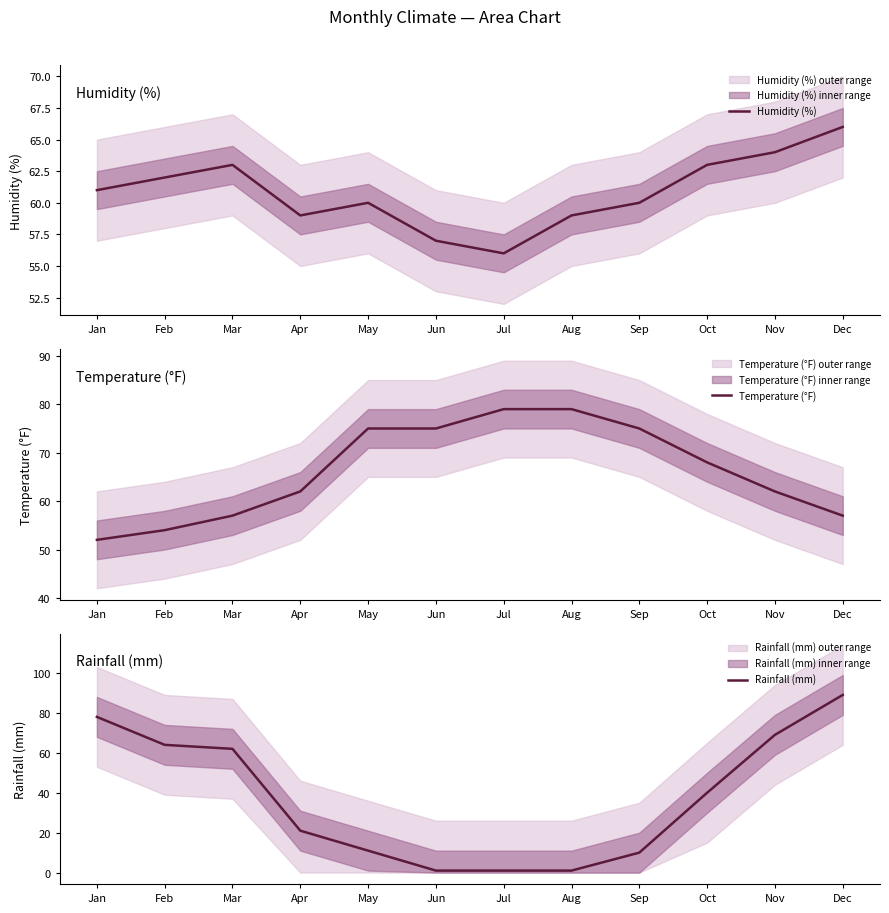

Rank the series at Feb from lowest to highest value.

Temperature (°F), Humidity (%), Rainfall (mm)